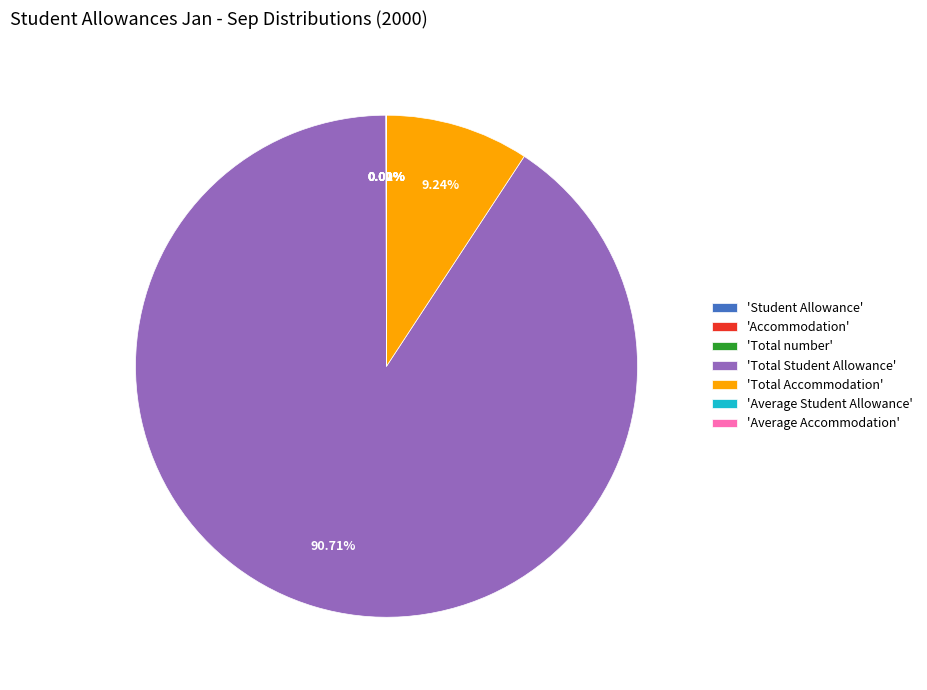

Which slice is the largest?

'Total Student Allowance'